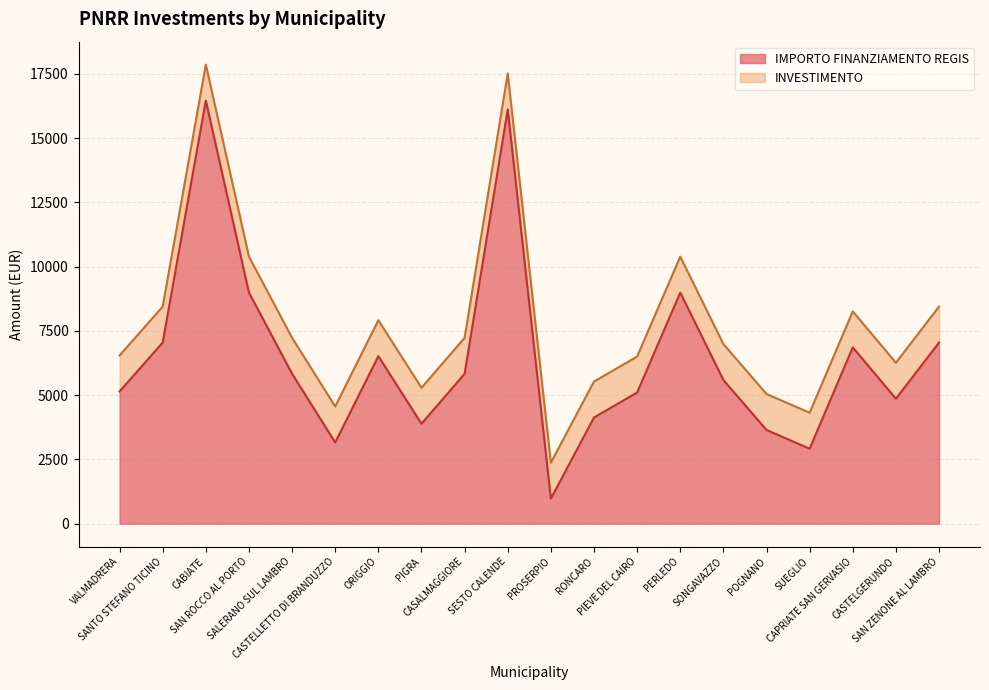

What position from the right is RONCARO?

9